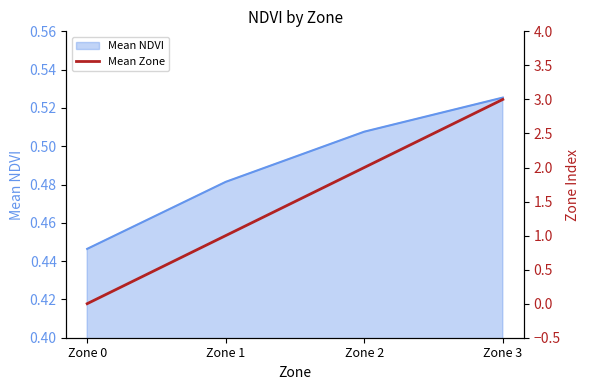

The value of Mean NDVI at Zone 1 is 0.1. True or false?

False